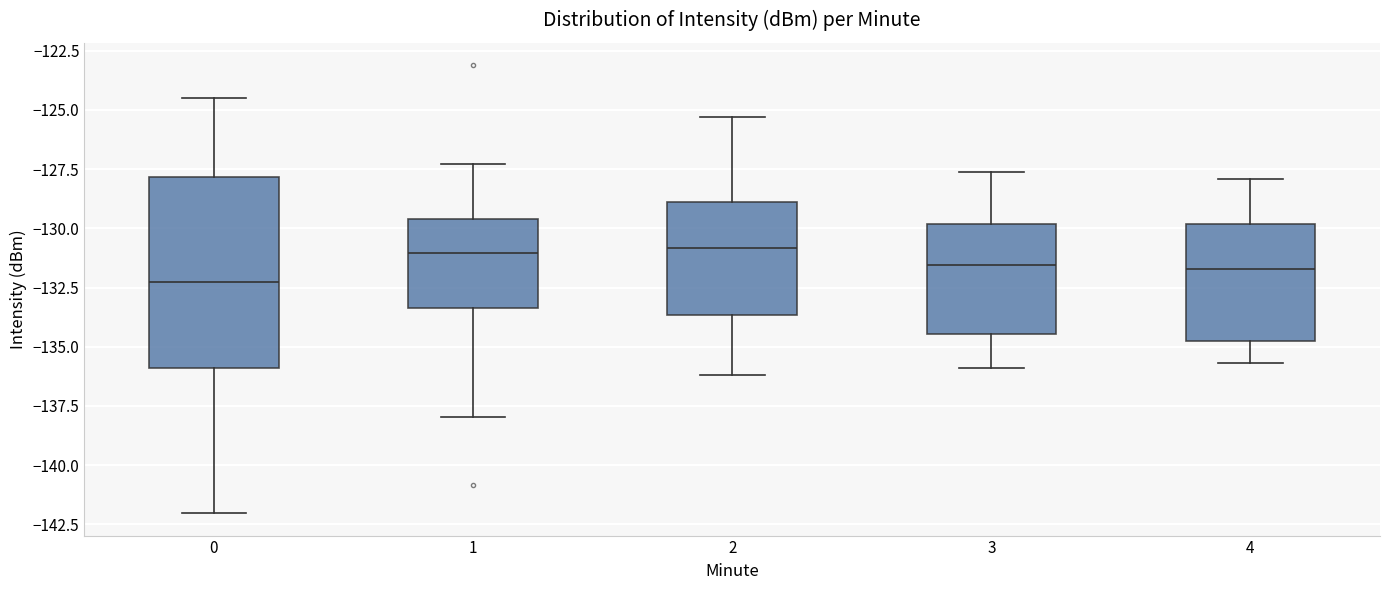

Reading left to right, transcribe this box plot: for each box, give where its median line is, the range the box spans, and where its two whiskers end, as read against the y-axis. The values are not printed on the chart, so give them approximately, as read against the axis.

0: median -132.5, box -136.0 to -128.0, whiskers -142.0 to -124.5
1: median -131.0, box -133.5 to -129.5, whiskers -138.0 to -127.5
2: median -131.0, box -133.5 to -129.0, whiskers -136.0 to -125.5
3: median -131.5, box -134.5 to -130.0, whiskers -136.0 to -127.5
4: median -131.5, box -135.0 to -130.0, whiskers -135.5 to -128.0